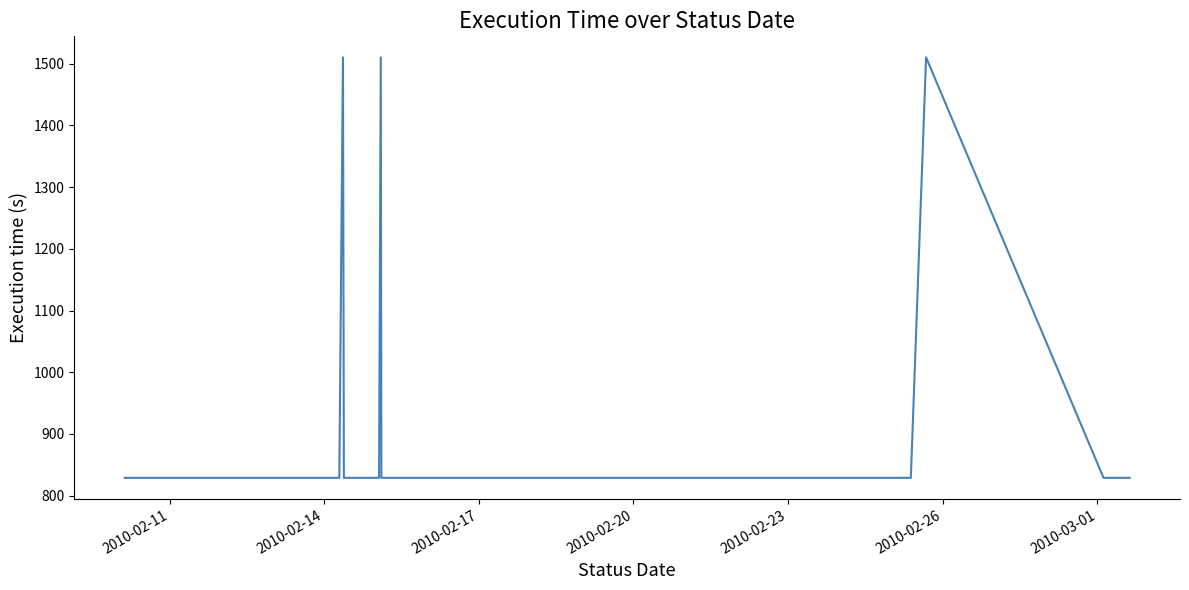

How many distinct data groups are displayed?

1